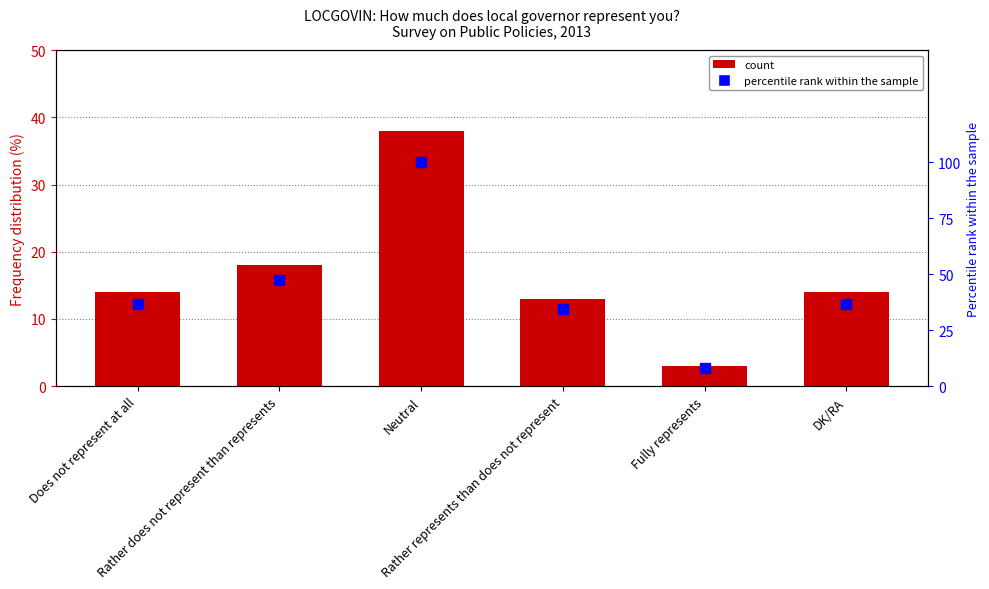

Rank the series at Rather does not represent than represents from lowest to highest value.

Frequency (%), Percentile rank within sample